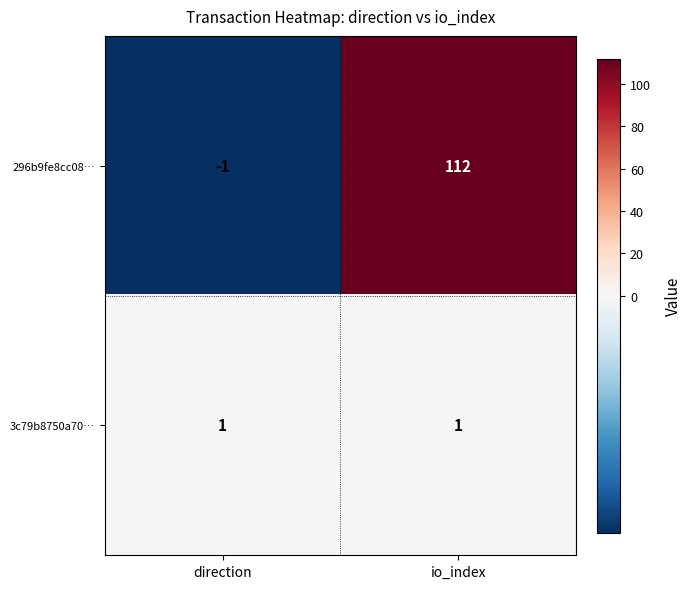

How many series are shown in this chart?

2